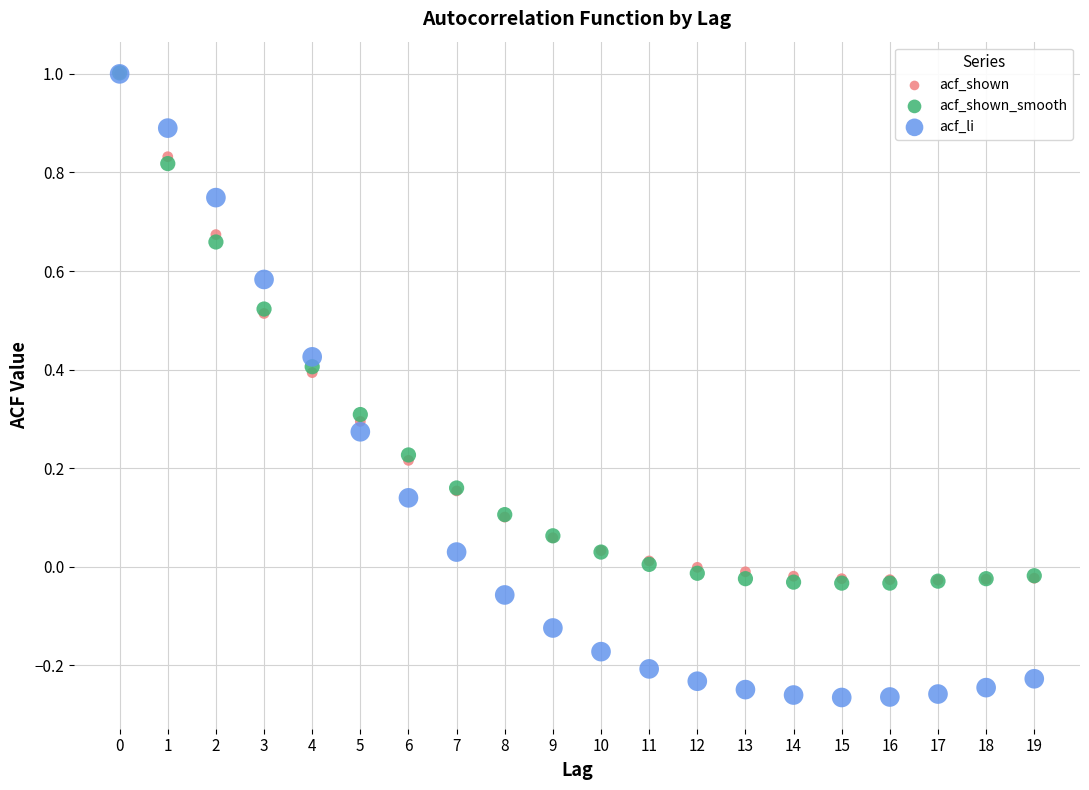

Which series reaches the minimum Y coordinate?

acf_li